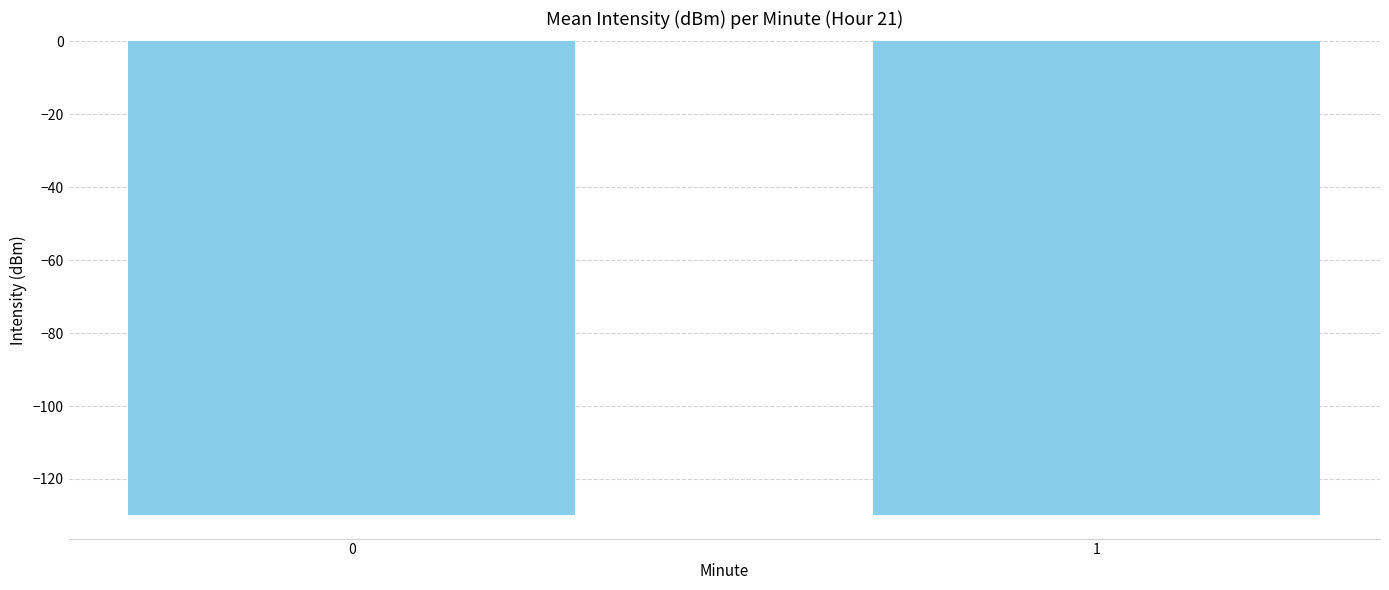

What is the value of the 2nd bar from the left?

-129.9